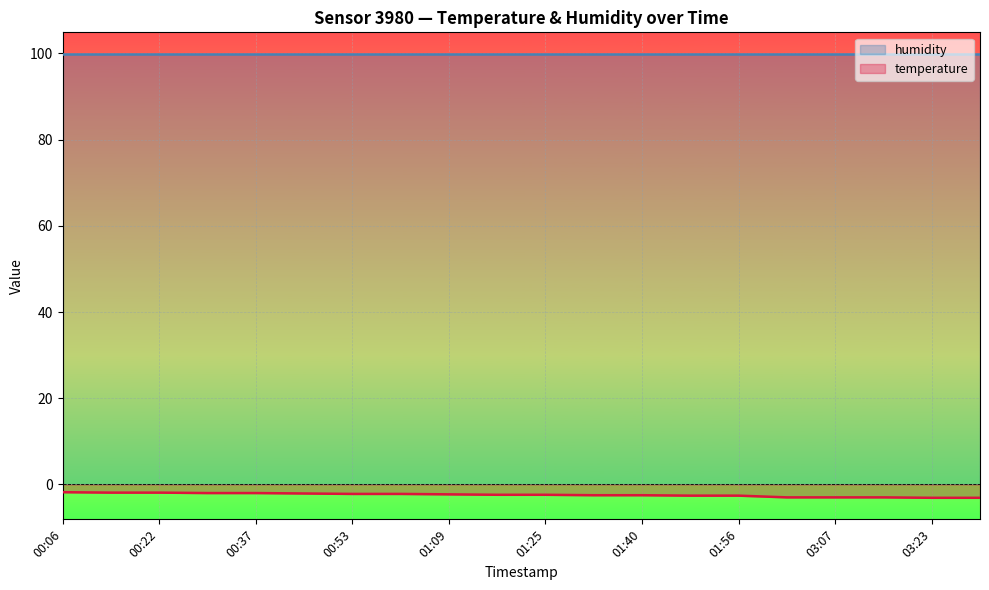

List the labels in order of value, largest first.

00:06, 00:14, 00:22, 00:30, 00:37, 00:45, 00:53, 01:01, 01:09, 01:17, 01:25, 01:33, 01:40, 01:48, 01:56, 02:59, 03:07, 03:15, 03:23, 03:31